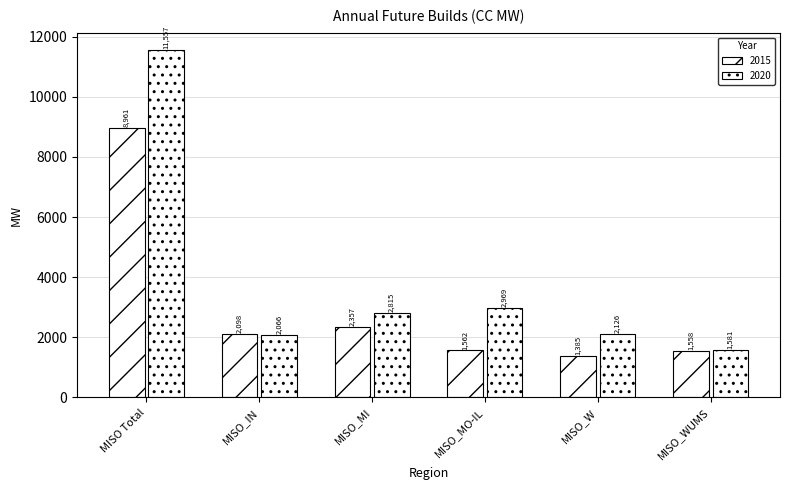

List the labels in order of 2020 value, largest first.

MISO Total, MISO_MO-IL, MISO_MI, MISO_W, MISO_IN, MISO_WUMS